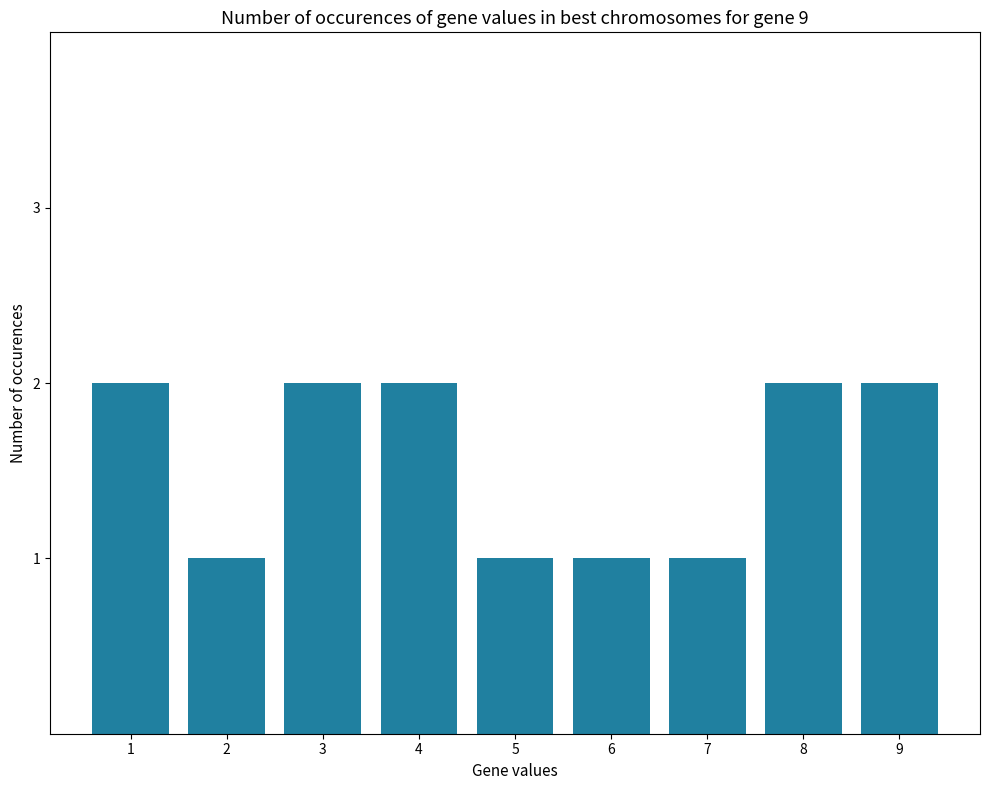

True or false: the data shows 2 at 7.

False